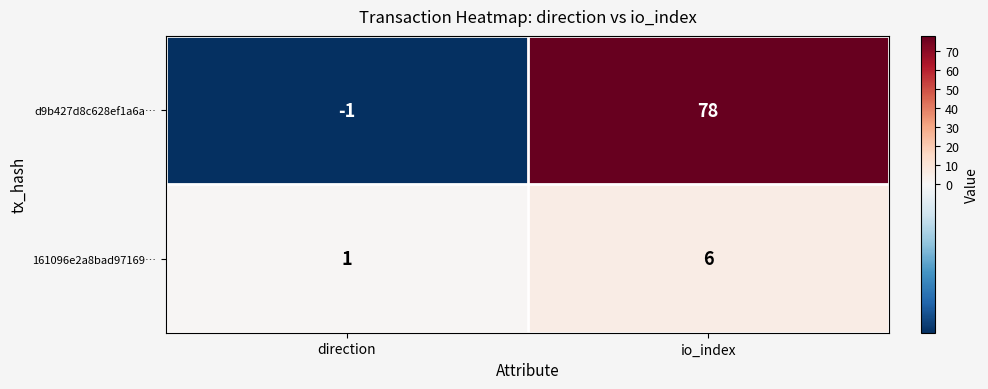

Which series has the largest total across all categories?

d9b427d8c628ef1a6a…